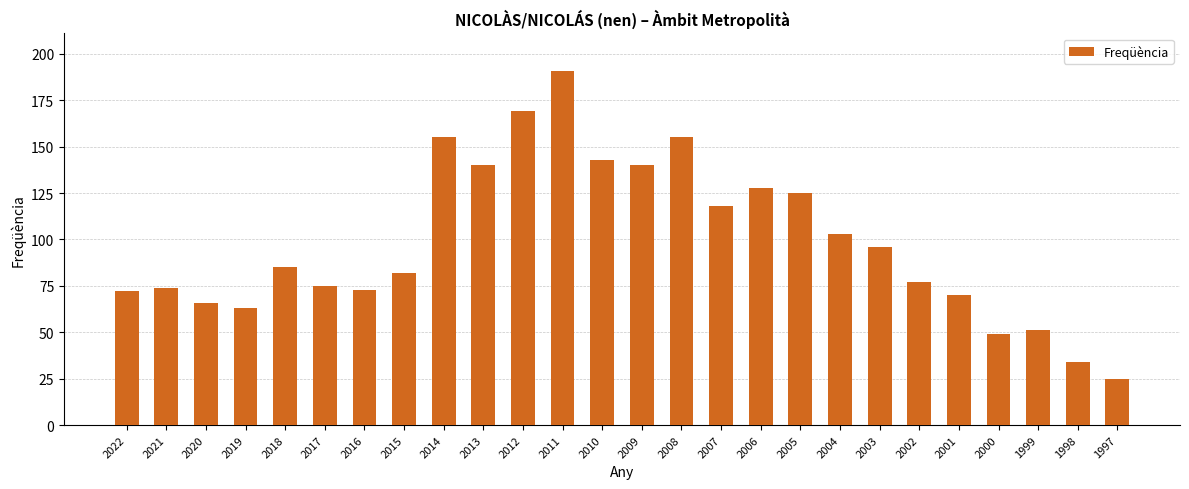

What is the value of the 20th bar from the left?

96